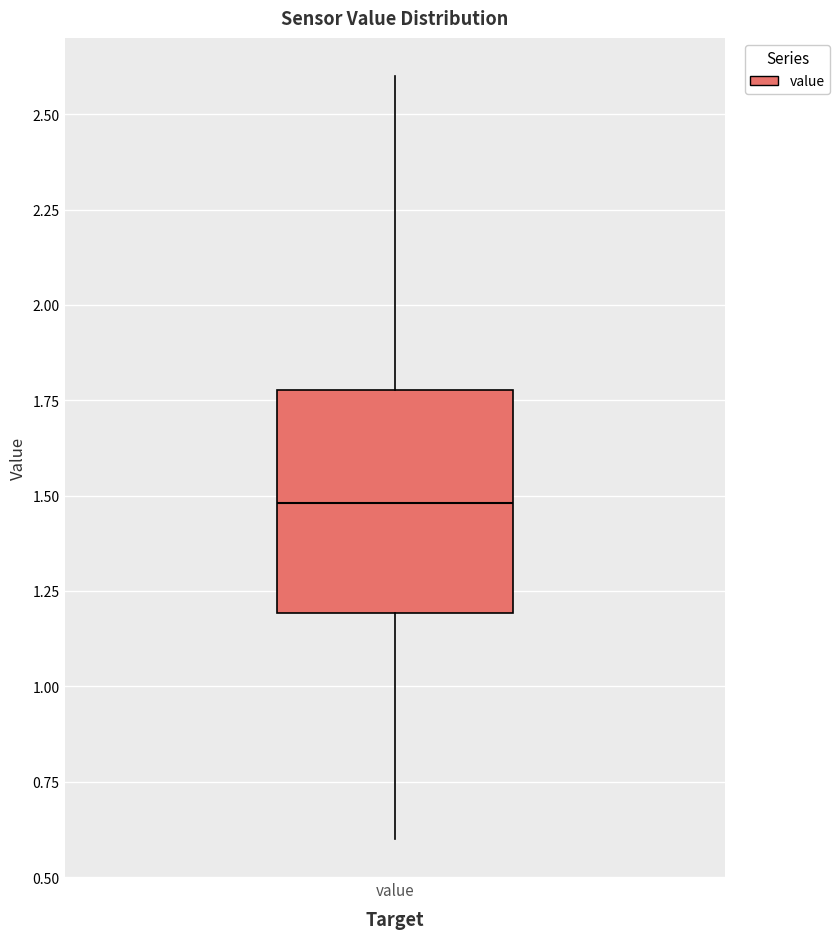

Where does the median line of the box for value sit on the y-axis? The values are not printed on the chart, so give them approximately, as read against the axis.

1.5